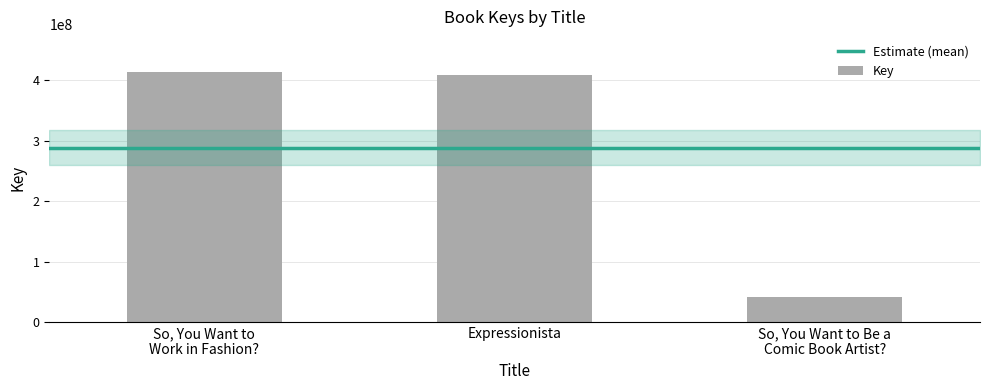

The chart shows a value of 599036017 at Expressionista. True or false?

False